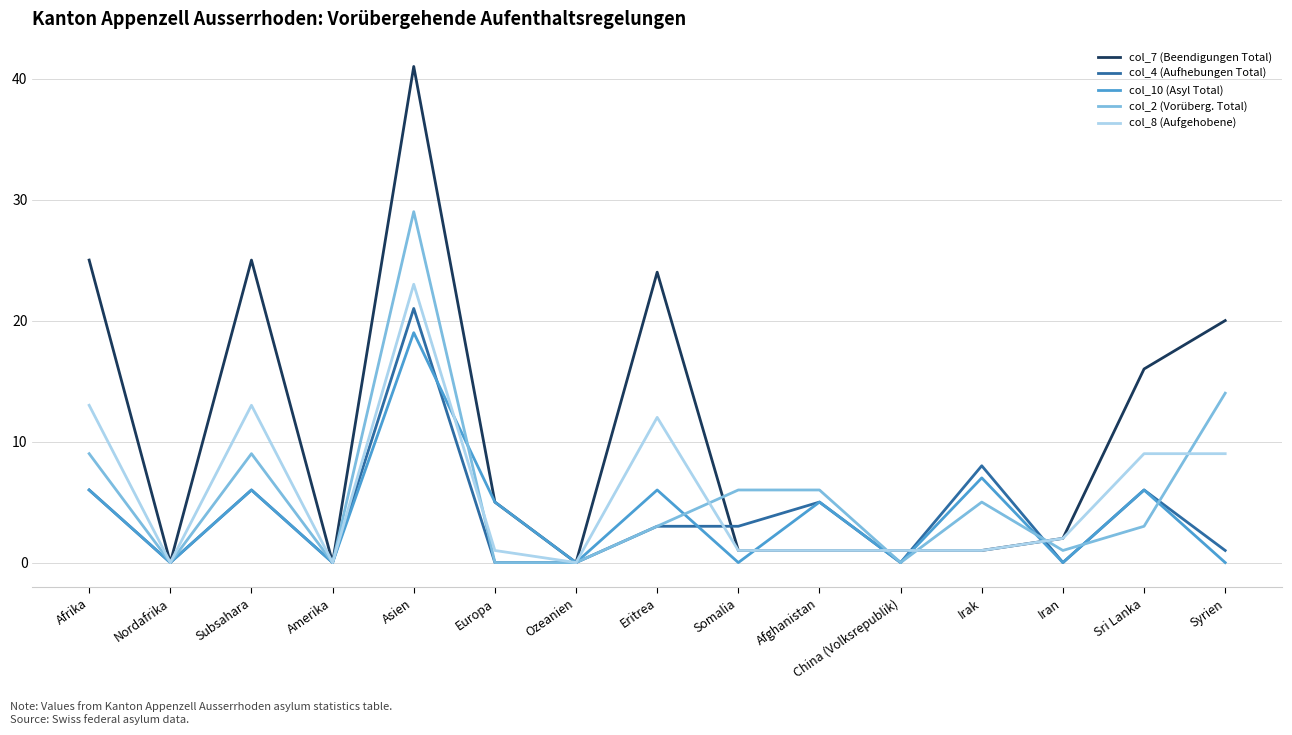

Rank the series by their maximum value, from highest to lowest.

col_7 (Beendigungen Total), col_2 (Vorüberg. Total), col_8 (Aufgehobene), col_4 (Aufhebungen Total), col_10 (Asyl Total)